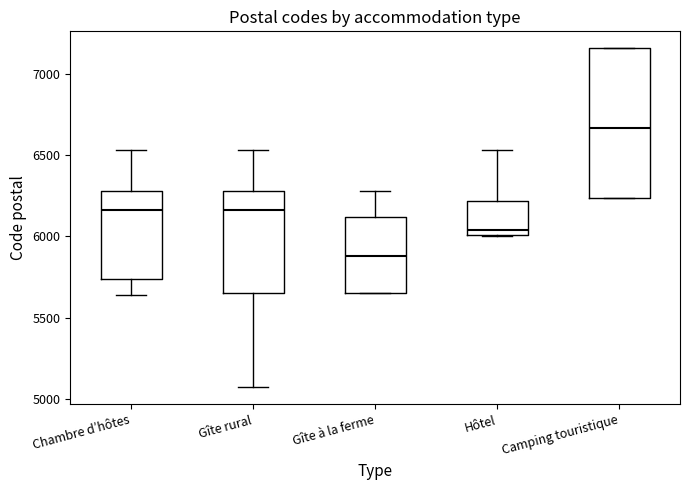

Which box is the tallest, from its lower edge to its upper edge?

Camping touristique